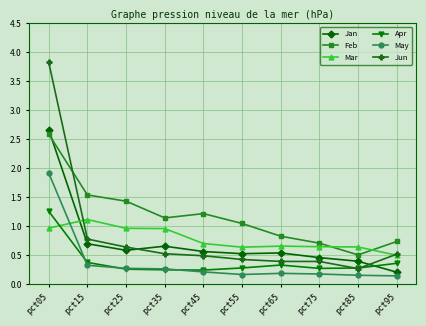

Where is the first local maximum for Mar?

pct15